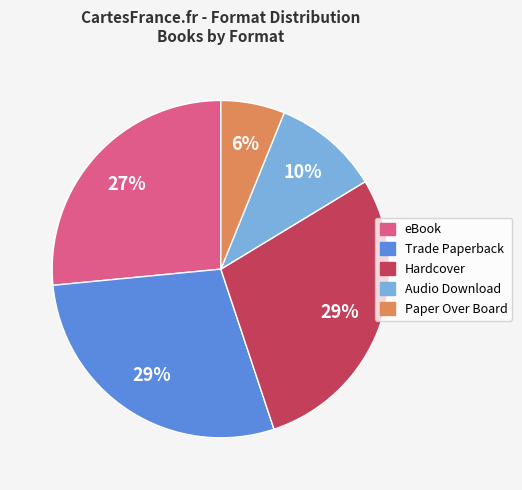

Does any single category account for the majority?

No